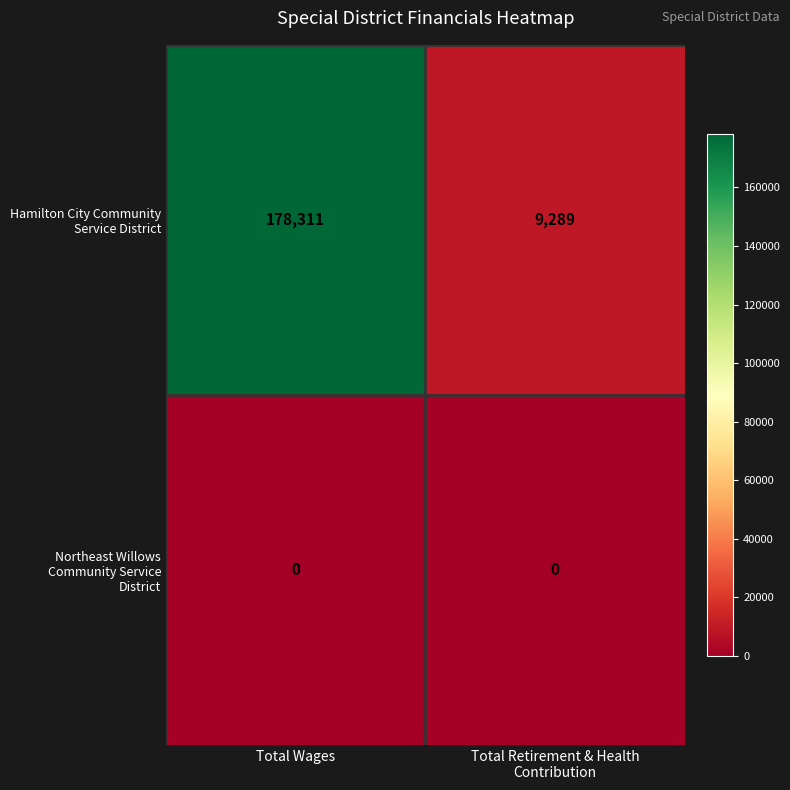

What is the spread (max minus min) of values at Total Wages?

178311